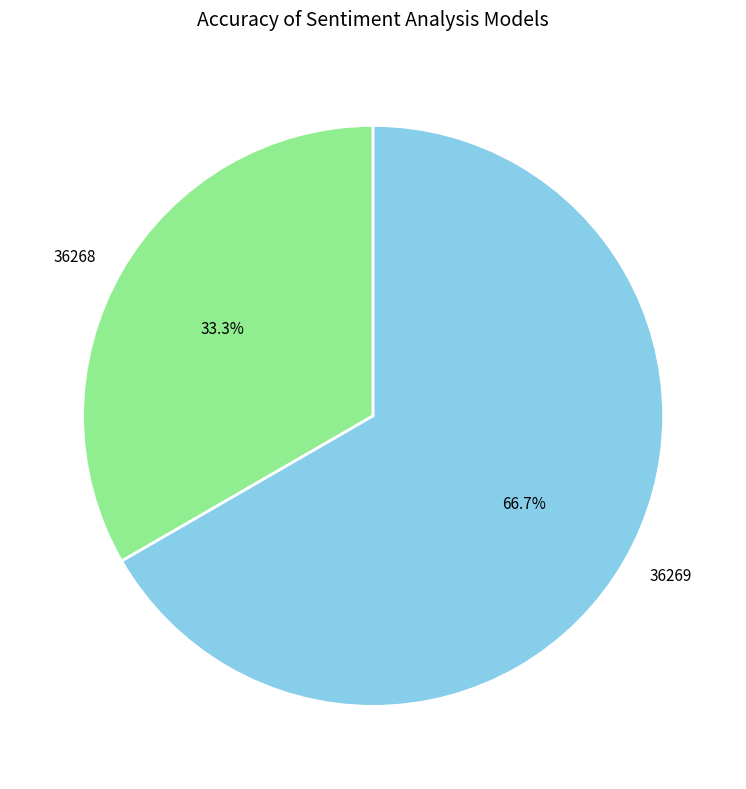

Rank the categories by value from lowest to highest.

36268, 36269